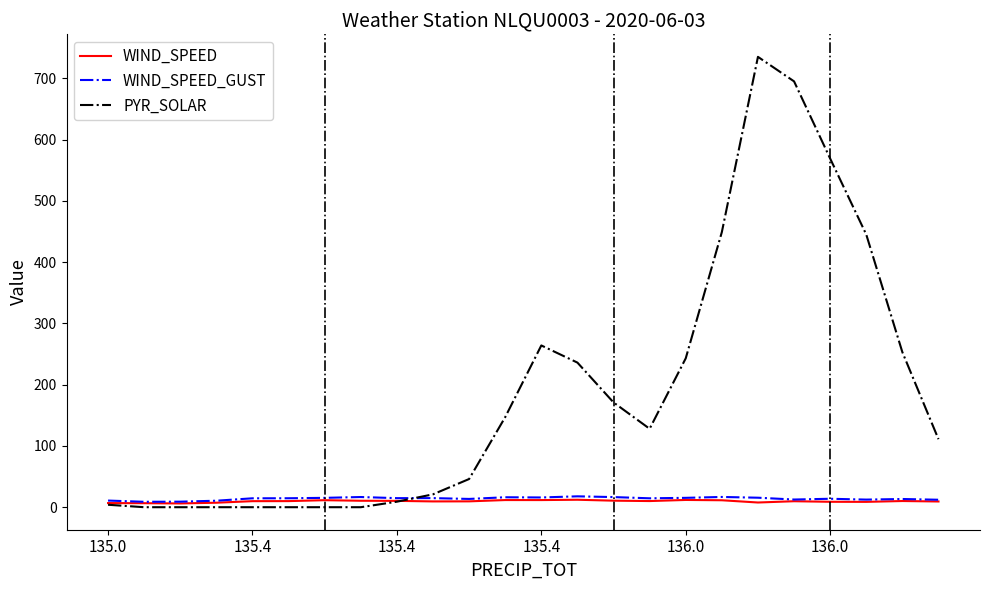

What is the highest value of the WIND_SPEED_GUST series?

17.8